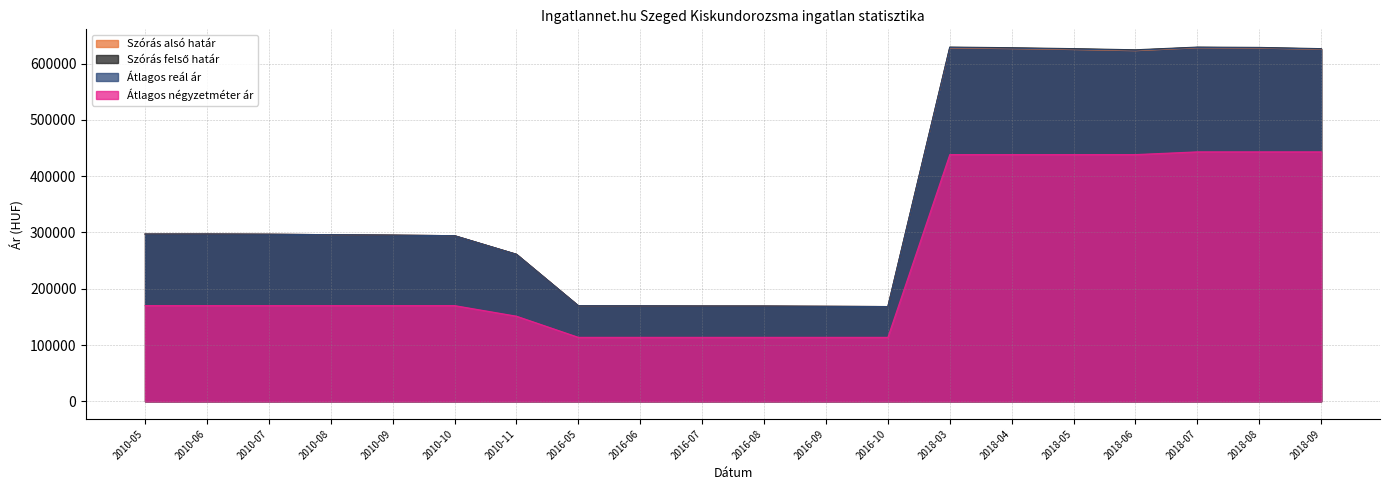

Rank the series at 2010-08 from highest to lowest value.

Szórás alsó határ, Szórás felső határ, Átlagos reál ár, Átlagos négyzetméter ár